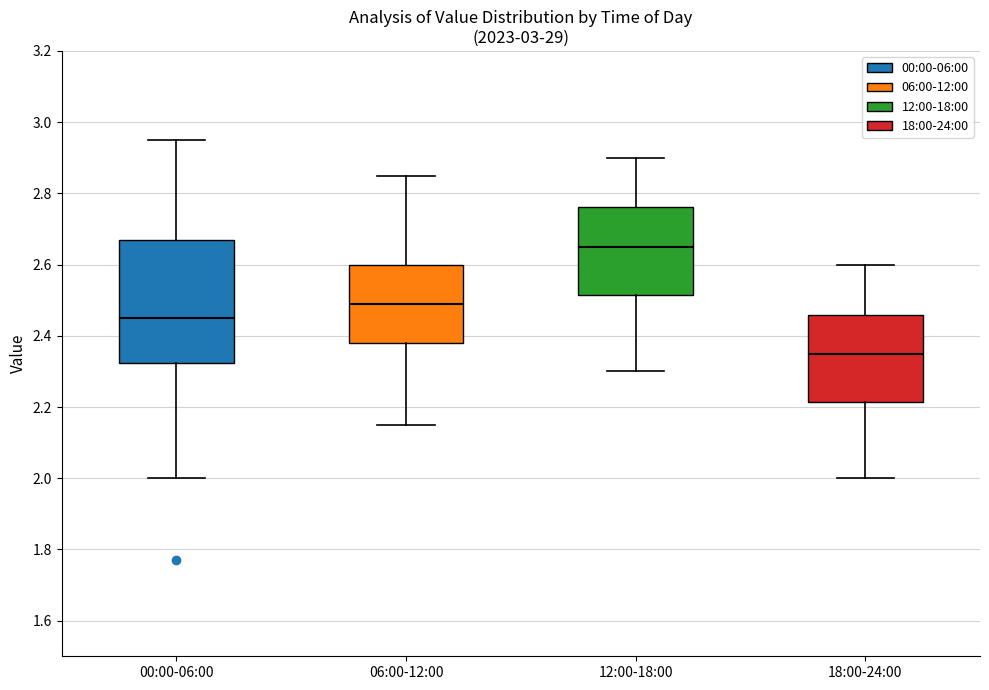

Reading left to right, transcribe this box plot: for each box, give where its median line is, the range the box spans, and where its two whiskers end, as read against the y-axis. The values are not printed on the chart, so give them approximately, as read against the axis.

00:00-06:00: median 2.46, box 2.32 to 2.68, whiskers 2.00 to 2.96
06:00-12:00: median 2.50, box 2.38 to 2.60, whiskers 2.16 to 2.86
12:00-18:00: median 2.66, box 2.52 to 2.76, whiskers 2.30 to 2.90
18:00-24:00: median 2.36, box 2.22 to 2.46, whiskers 2.00 to 2.60